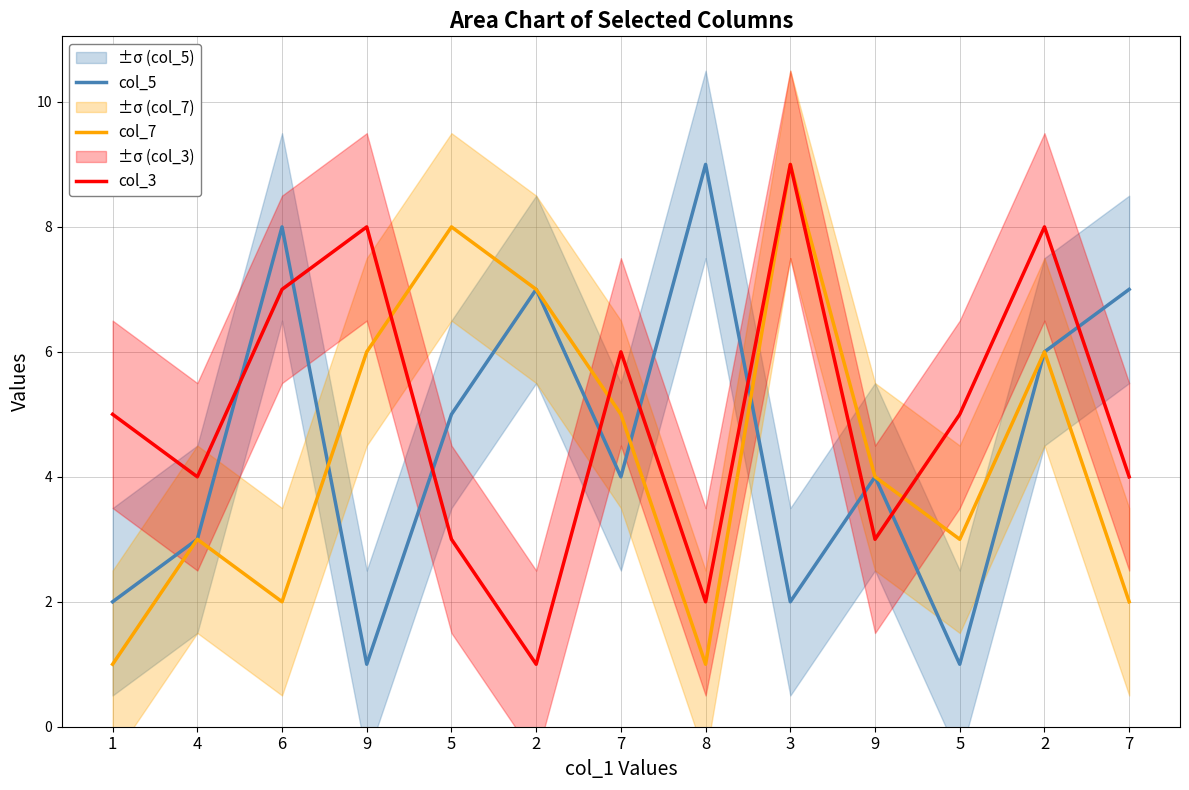

Reading right to left, list all the values displayed in this chart.

col_5: 7	6	1	4	2	9	4	7	5	1	8	3	2
col_7: 2	6	3	4	9	1	5	7	8	6	2	3	1
col_3: 4	8	5	3	9	2	6	1	3	8	7	4	5